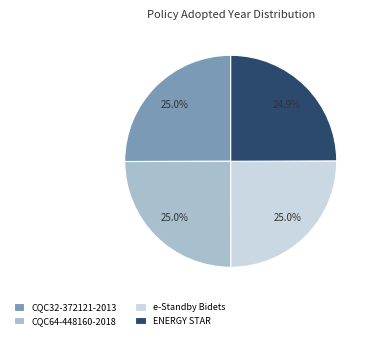

What is the ratio of the value at CQC32-372121-2013 to the value at e-Standby Bidets?

1.0